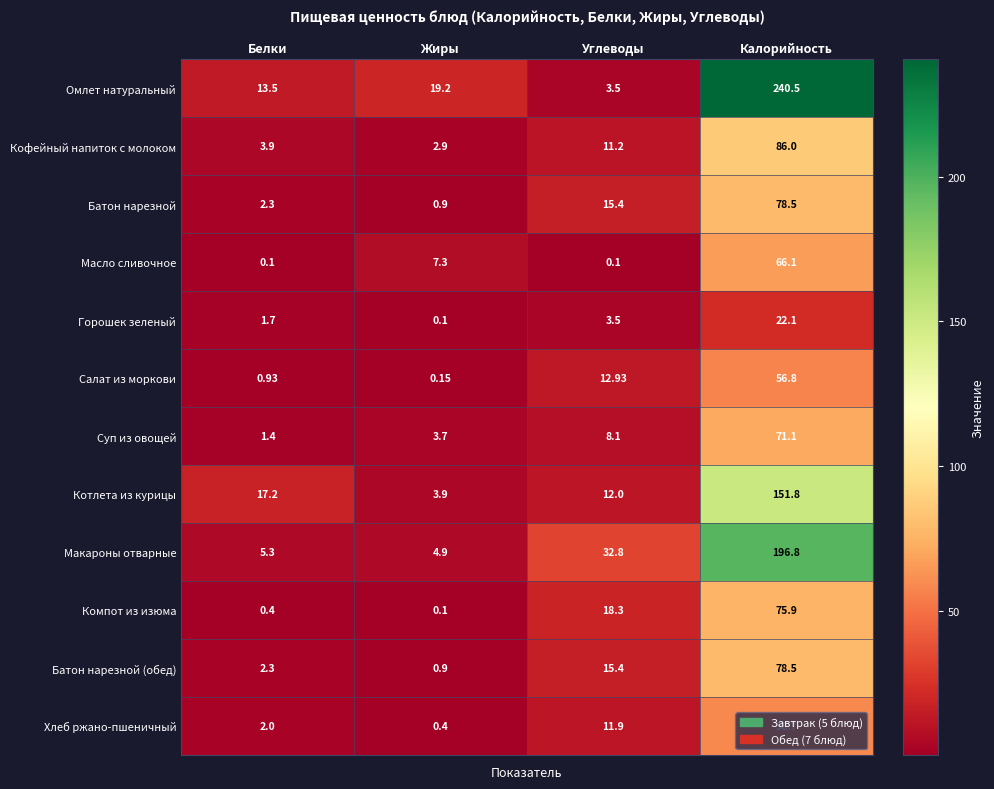

At how many categories does at least one series exceed 134?

1